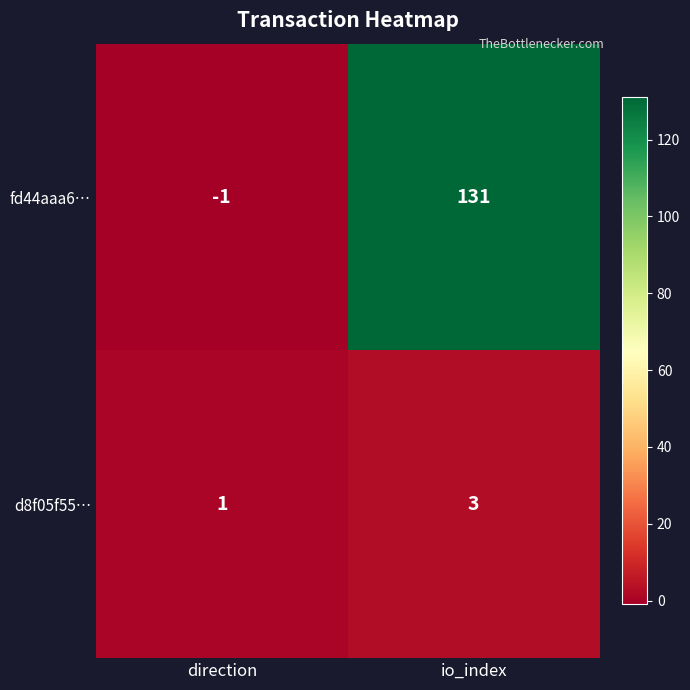

At which category does the chart reach its minimum across all series?

direction